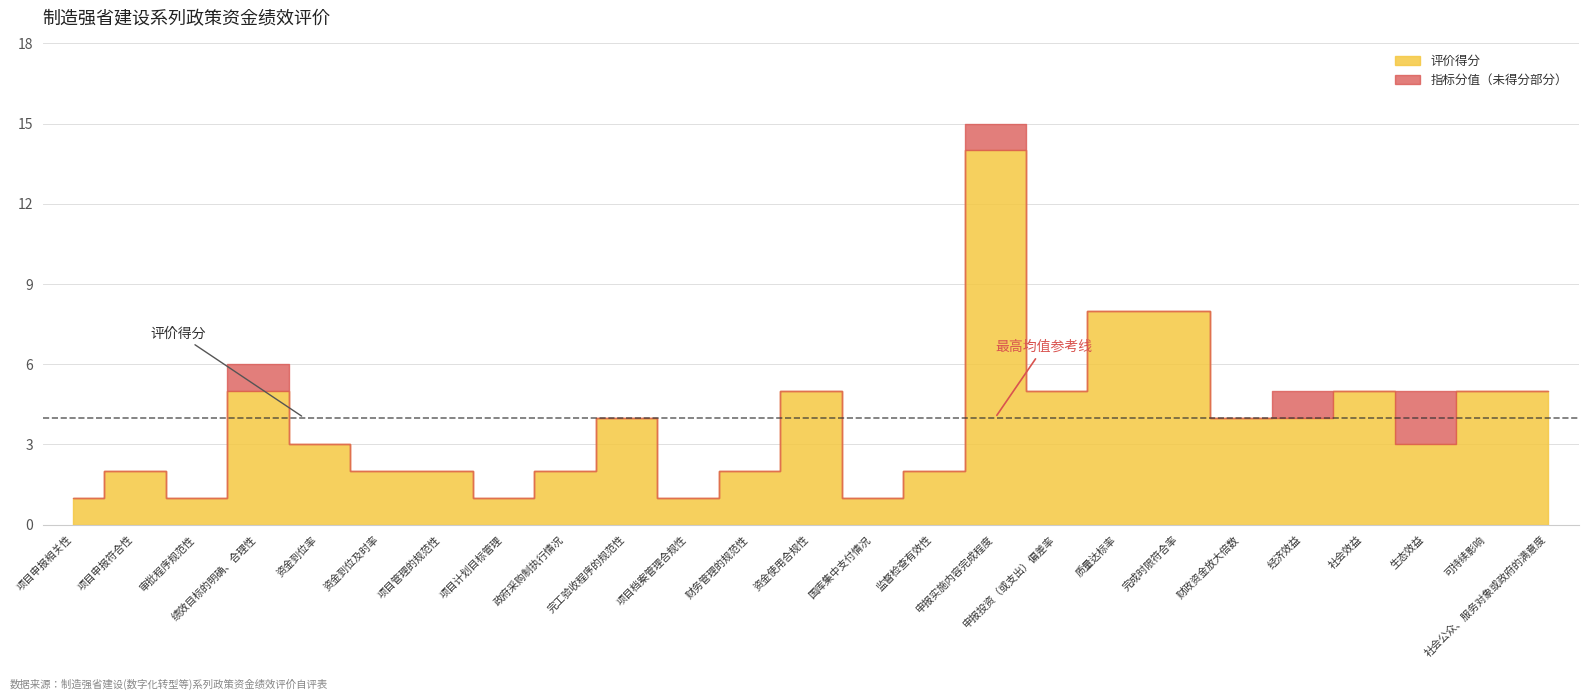

True or false: 评价得分 and 指标分值 cross at least once.

False